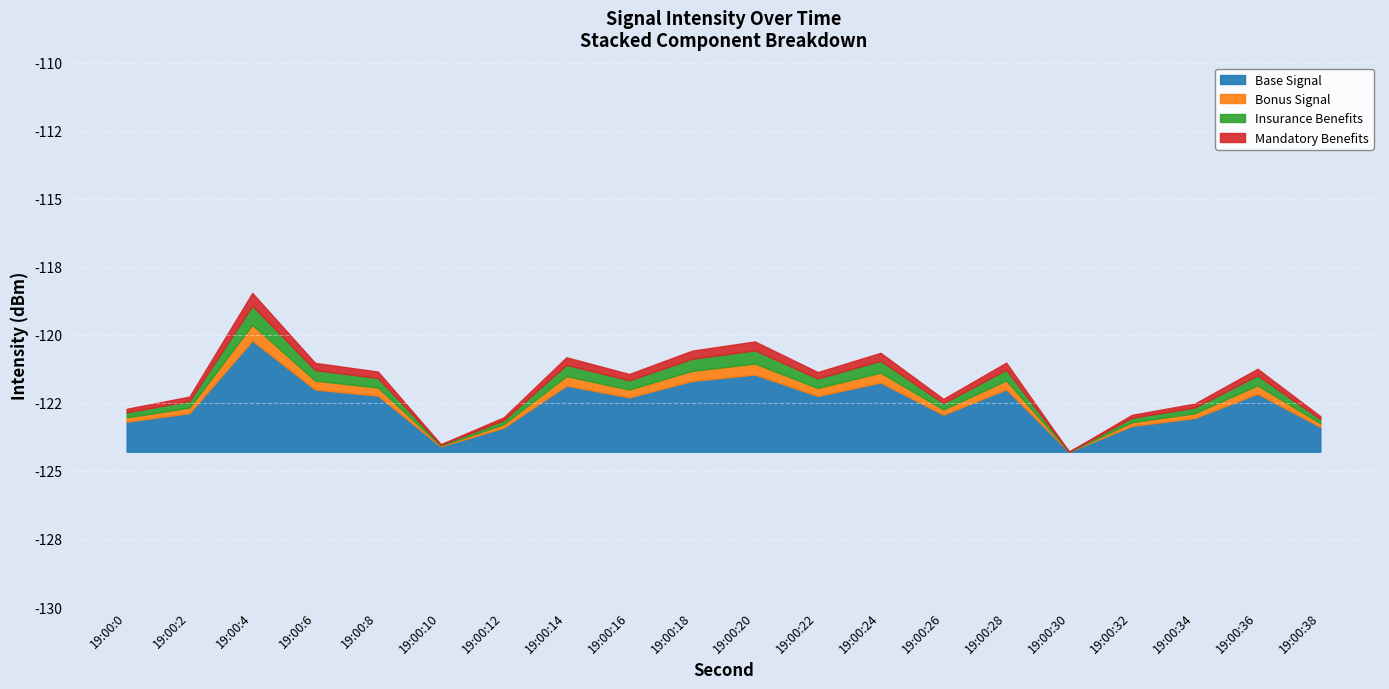

What is the approximate value at 12?

-123.0